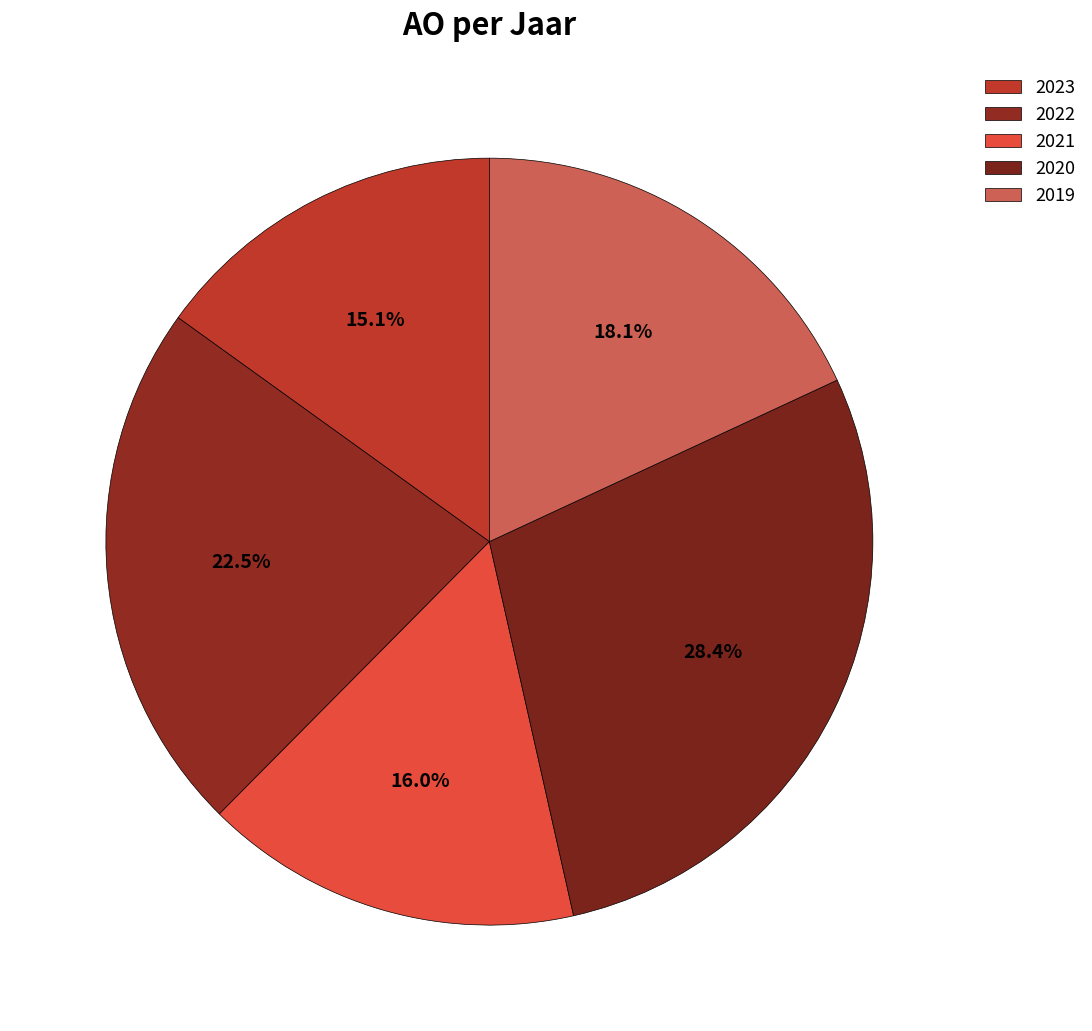

Which category has the smallest portion of the pie?

2023